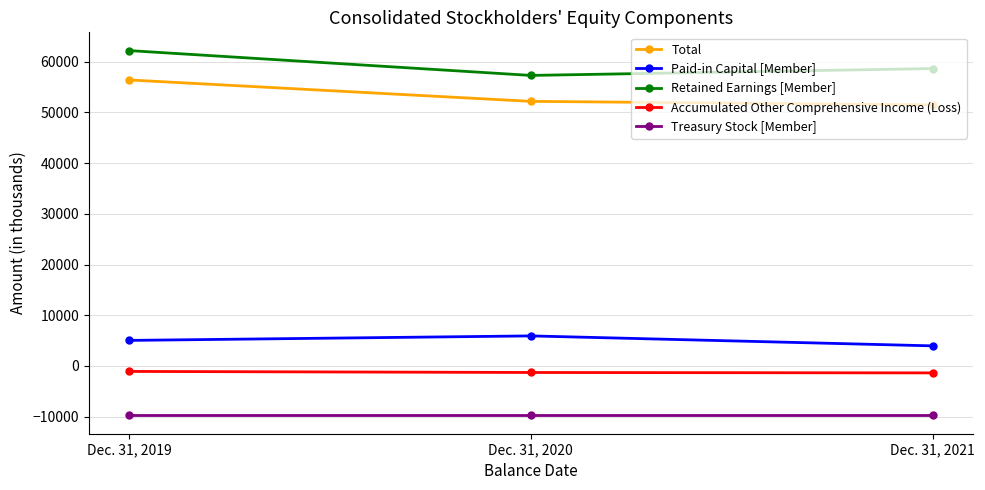

List the labels in order of Total value, largest first.

Dec. 31, 2019, Dec. 31, 2020, Dec. 31, 2021